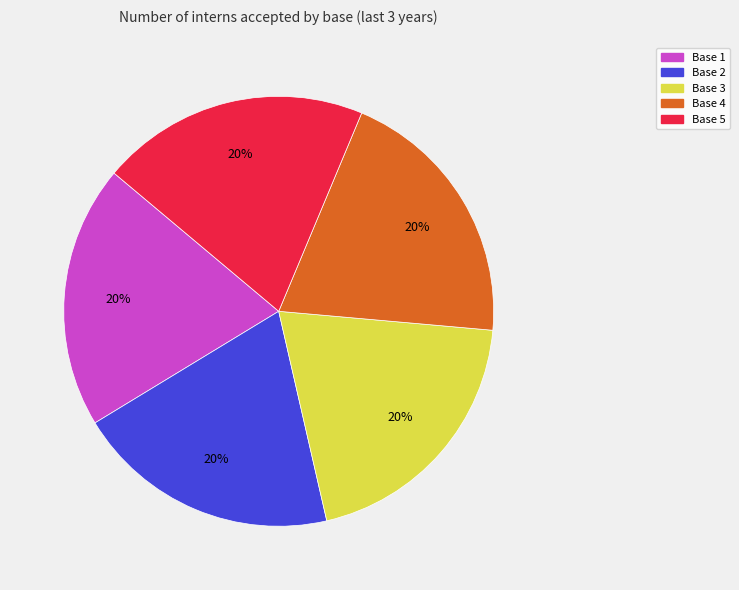

To the nearest percent, what is the average slice percentage?

20%